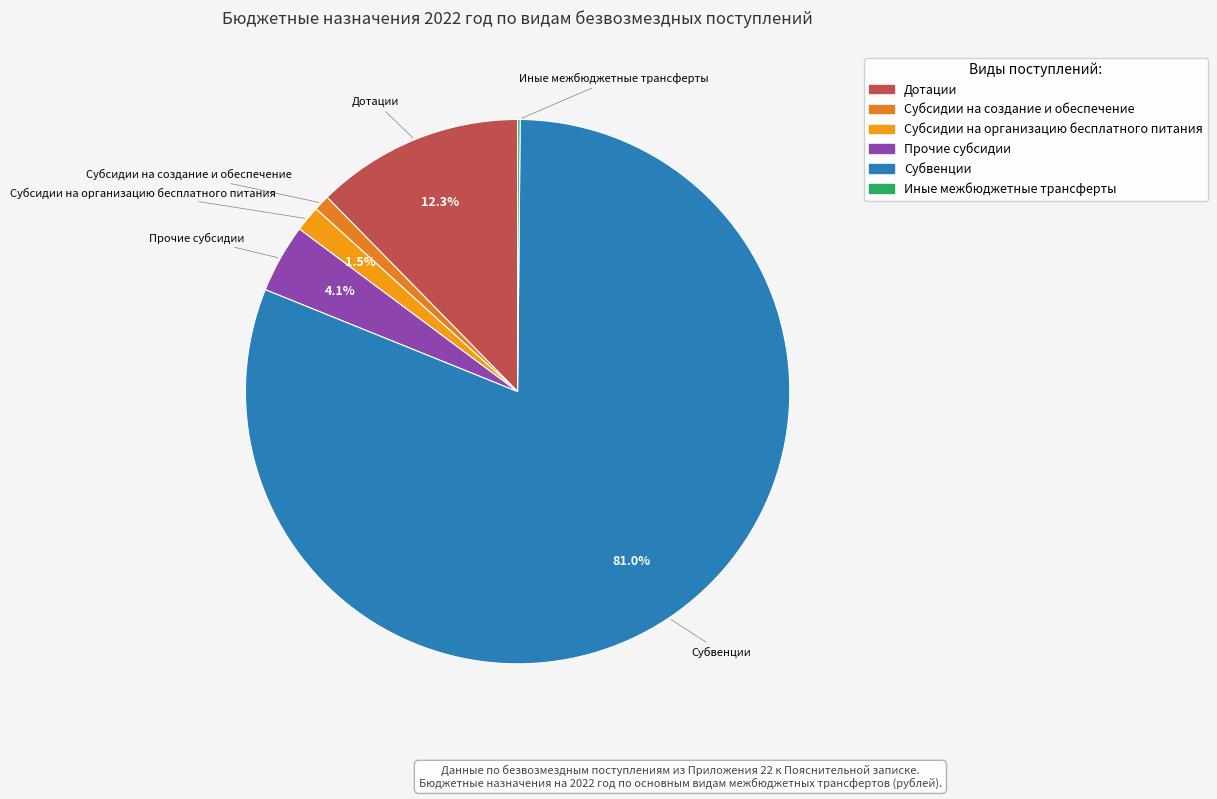

Is there any slice that represents more than half of the pie?

Yes